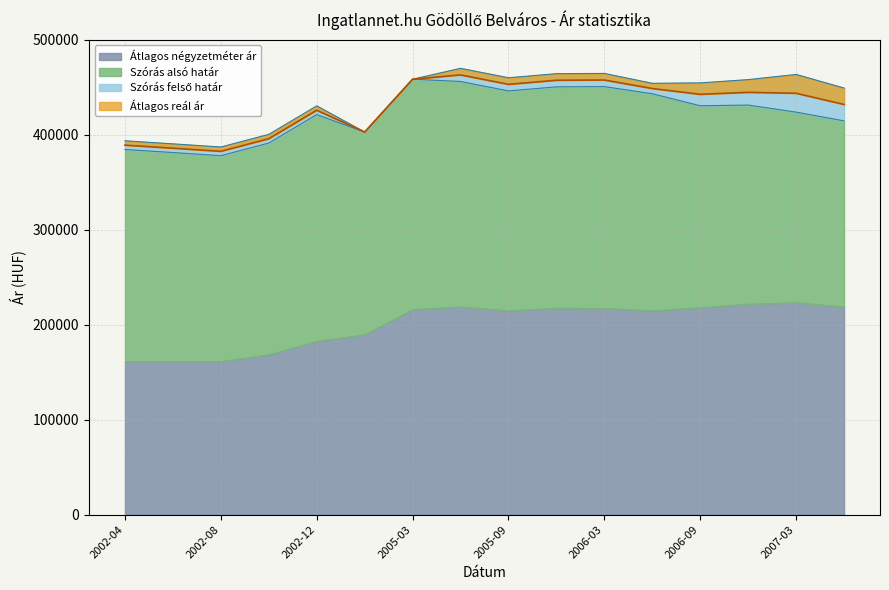

What is the difference between the Szórás alsó határ values at 2002-04 and 2007-06?

30127